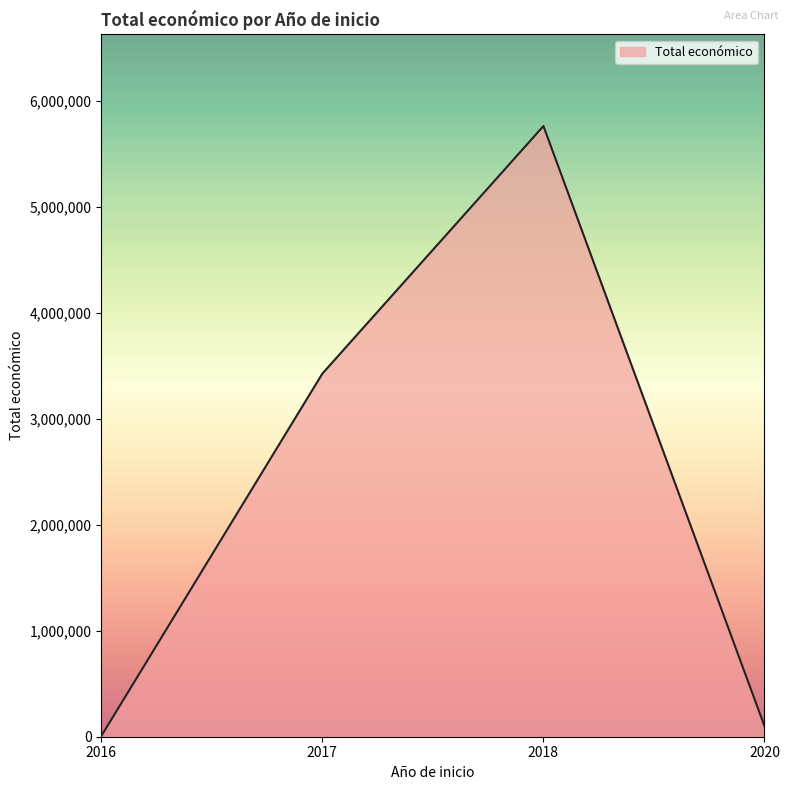

At which category does the chart reach its minimum across all series?

2016